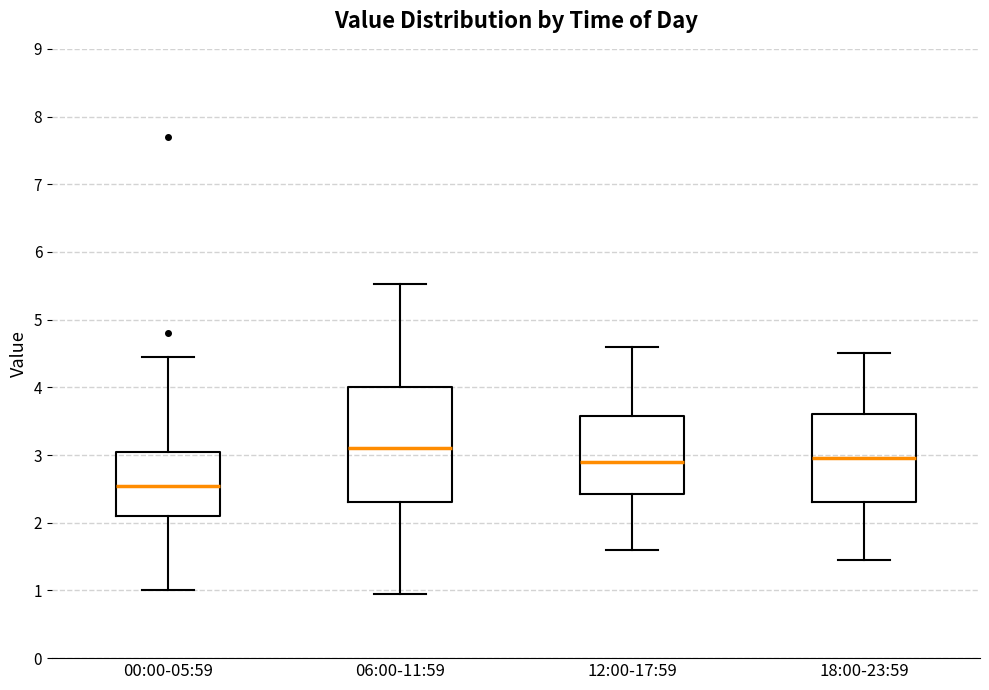

Which box has the lowest median line?

00:00-05:59